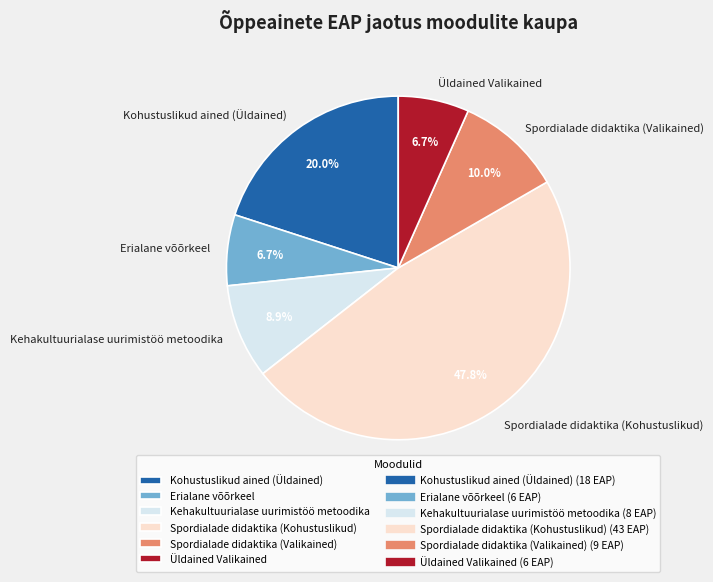

Approximately how many times larger is the value at Spordialade didaktika (Valikained) compared to Erialane võõrkeel?

1.5